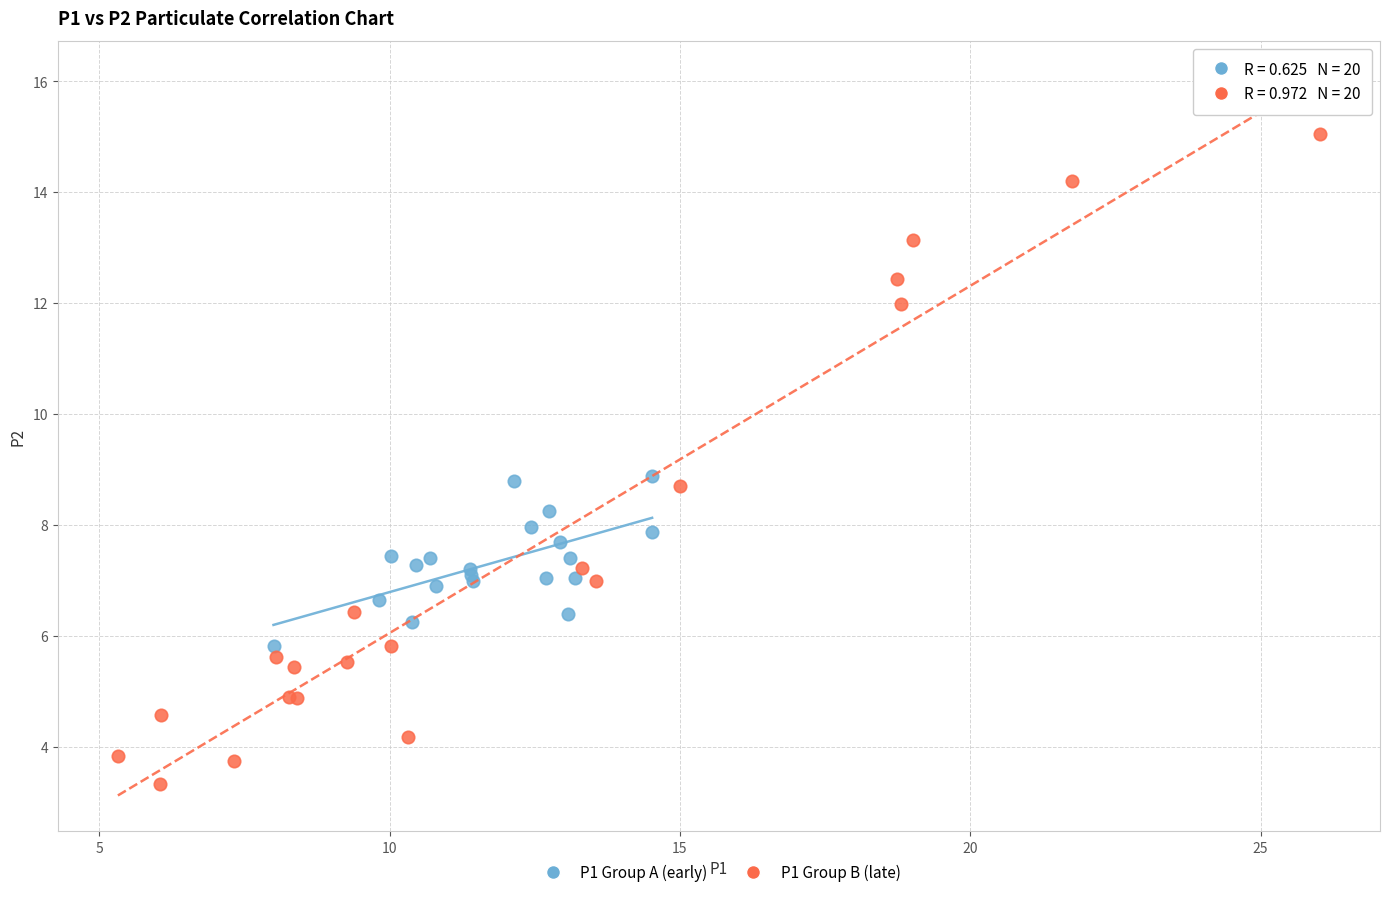

Which series has the widest spread of Y values?

P1 Group B (late)